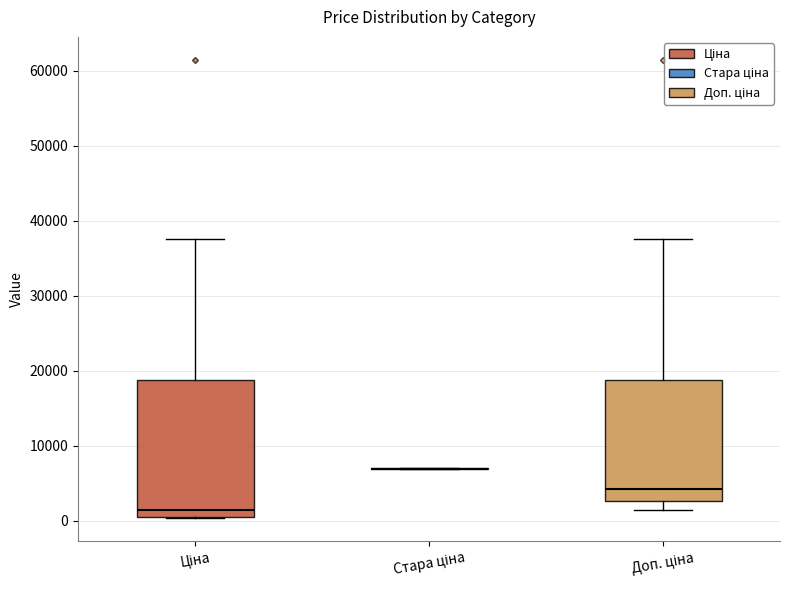

Reading left to right, transcribe this box plot: for each box, give where its median line is, the range the box spans, and where its two whiskers end, as read against the y-axis. The values are not printed on the chart, so give them approximately, as read against the axis.

Ціна: median 1000, box 0 to 19000, whiskers 0 to 38000
Стара ціна: box collapsed to a line at 7000, whiskers 7000 to 7000
Доп. ціна: median 4000, box 3000 to 19000, whiskers 1000 to 38000